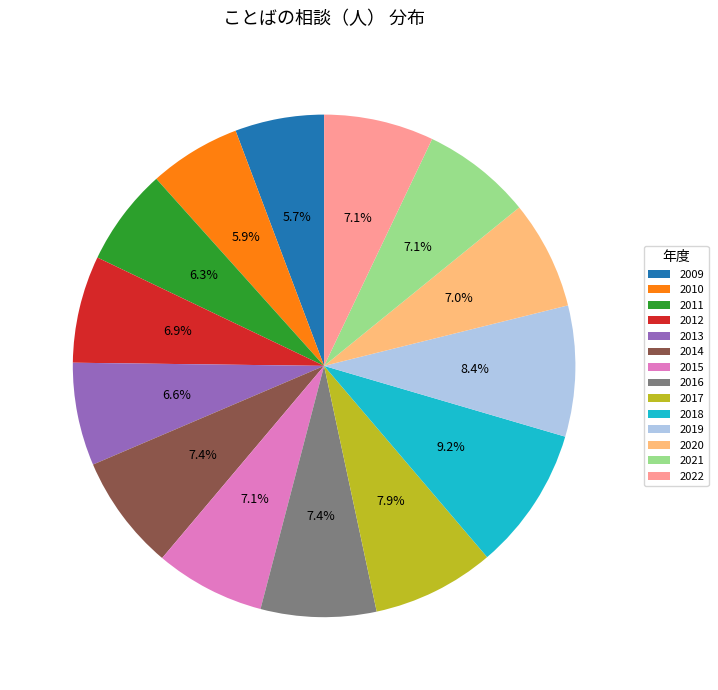

True or false: 2013 accounts for 7% of the total.

True